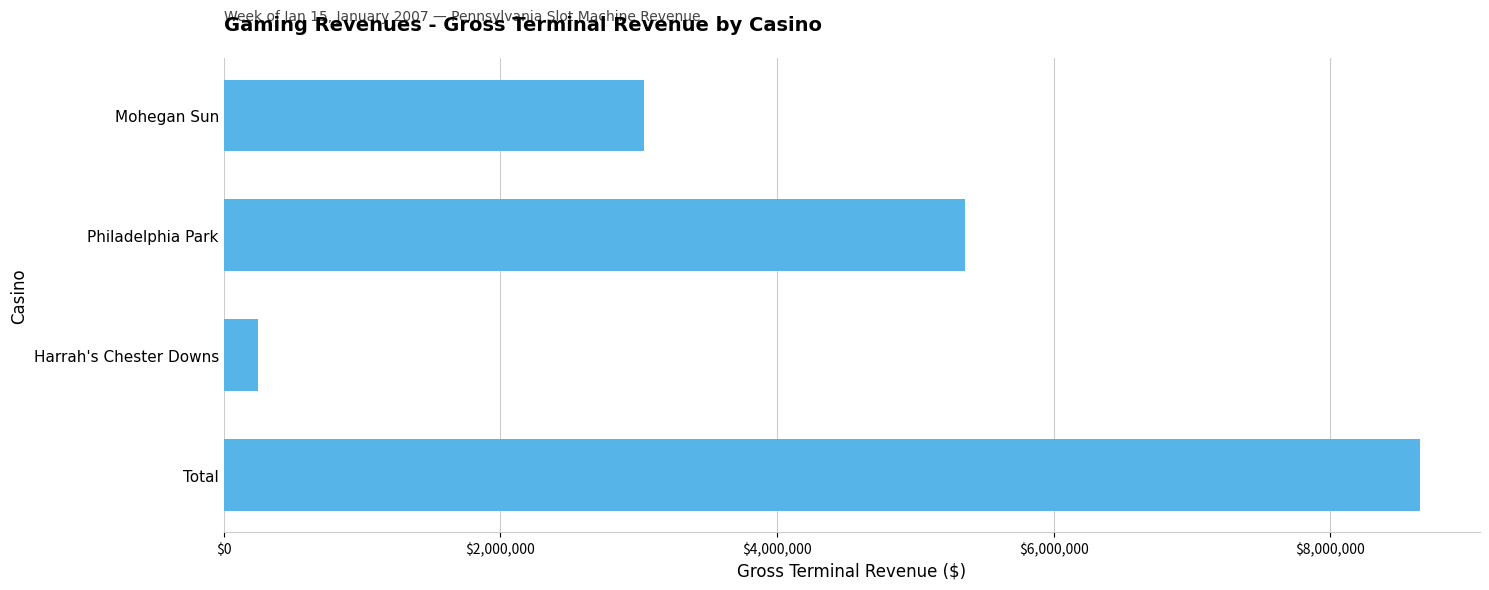

At which category does the chart reach its peak across all series?

Total